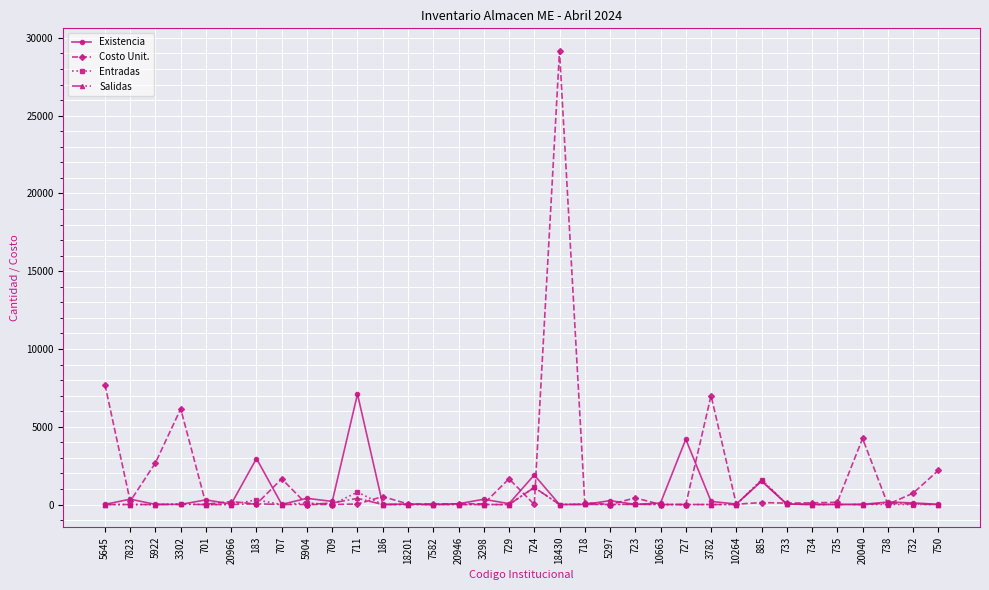

At which category is the sum across all series the highest?

18430